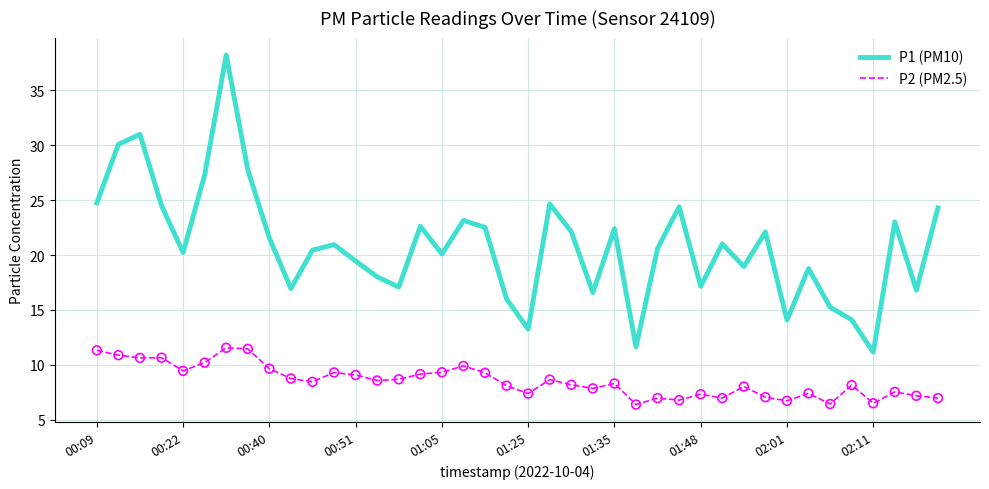

Which series has the largest total across all categories?

P1 (PM10)